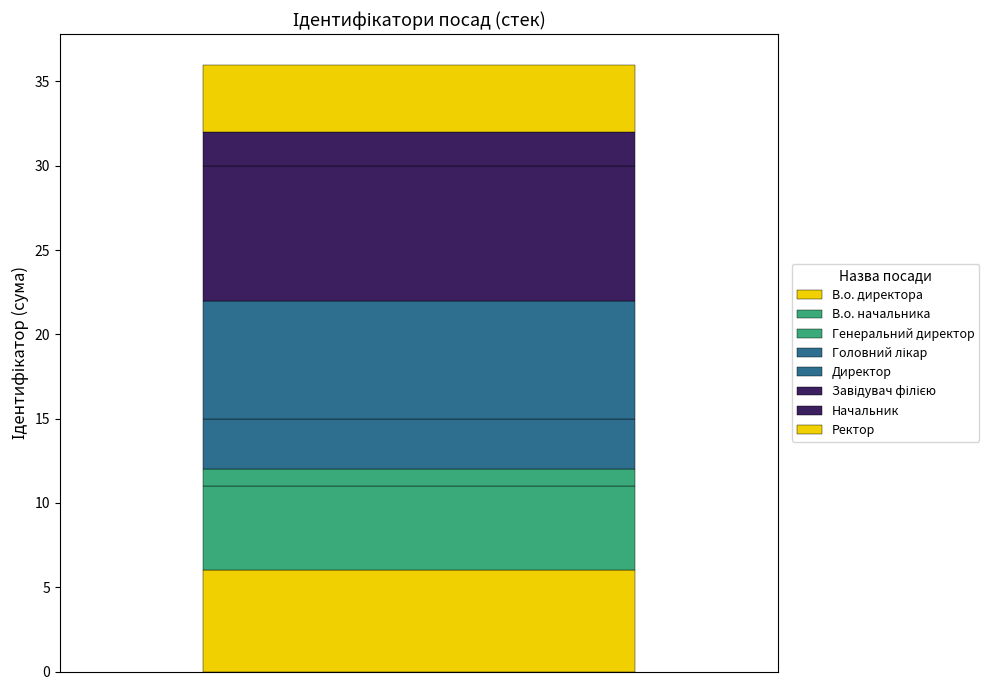

How many series are shown in this chart?

8